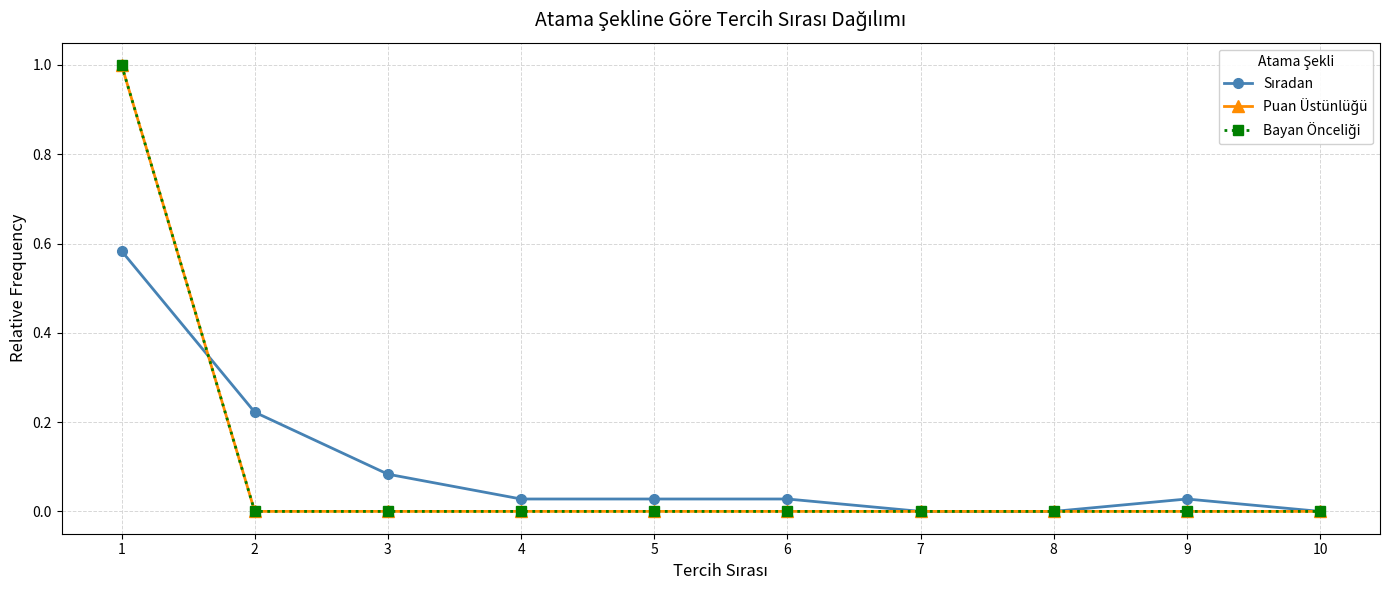

What is the sum of the Sıradan values at 8 and 2?

0.2